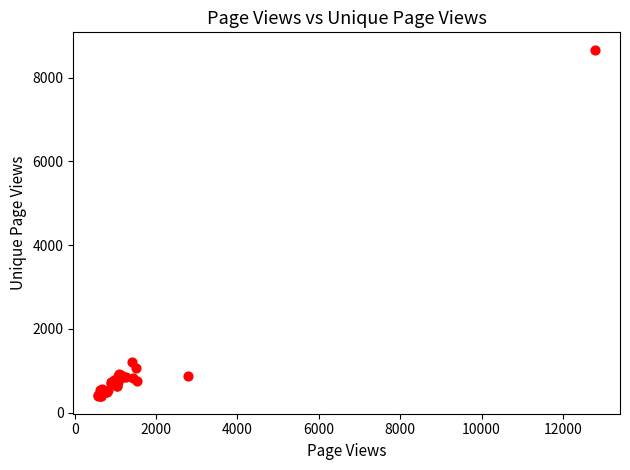

What Y value in the scatter plot is closest to 4527?

1208